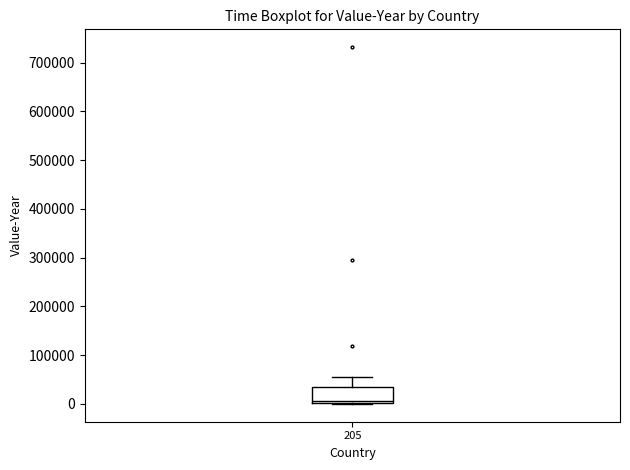

Transcribe this box plot: give where the median line is, the range the box spans, and where the two whiskers end, as read against the y-axis. The values are not printed on the chart, so give them approximately, as read against the axis.

median 10000, box 0 to 40000, whiskers 0 to 60000